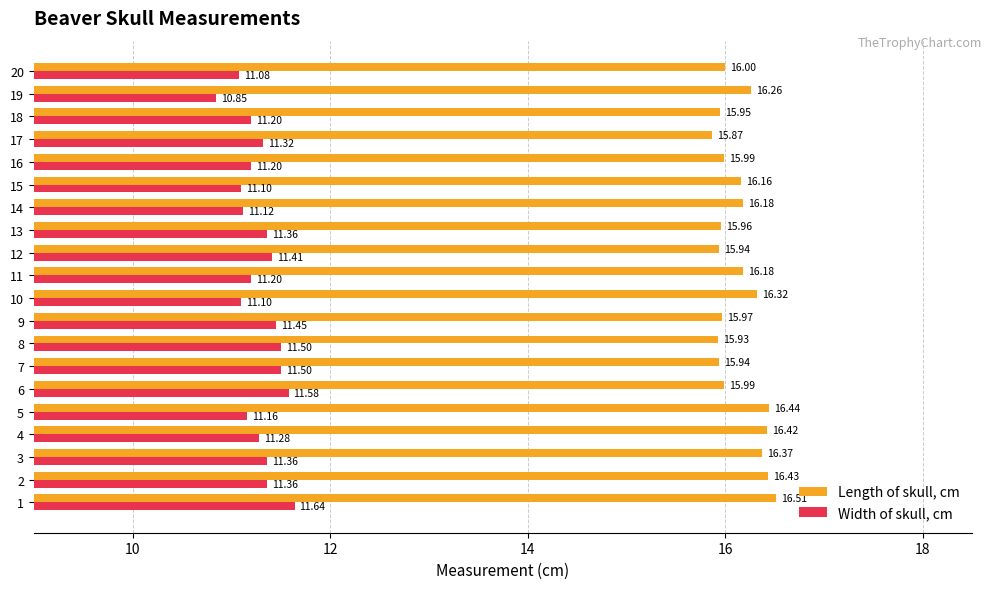

The Length of skull, cm series shows 15.9 at 7. True or false?

True